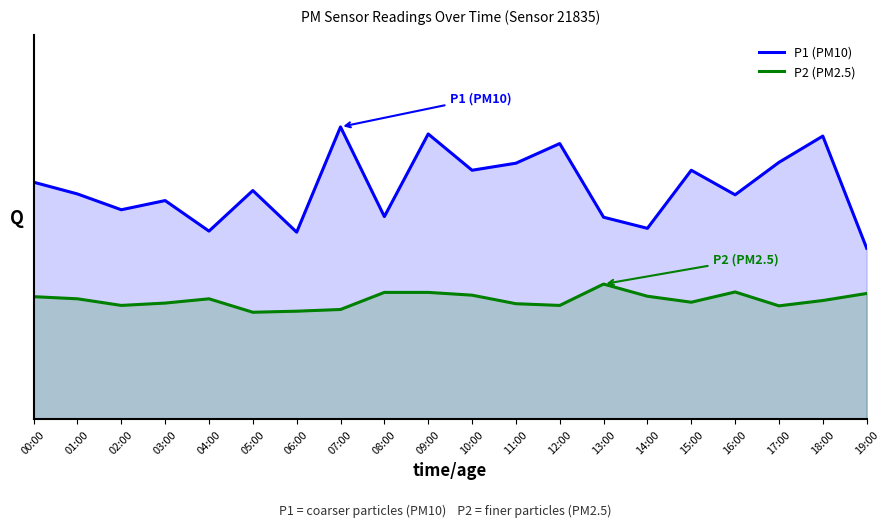

True or false: P1 (PM10) and P2 (PM2.5) cross at least once.

False